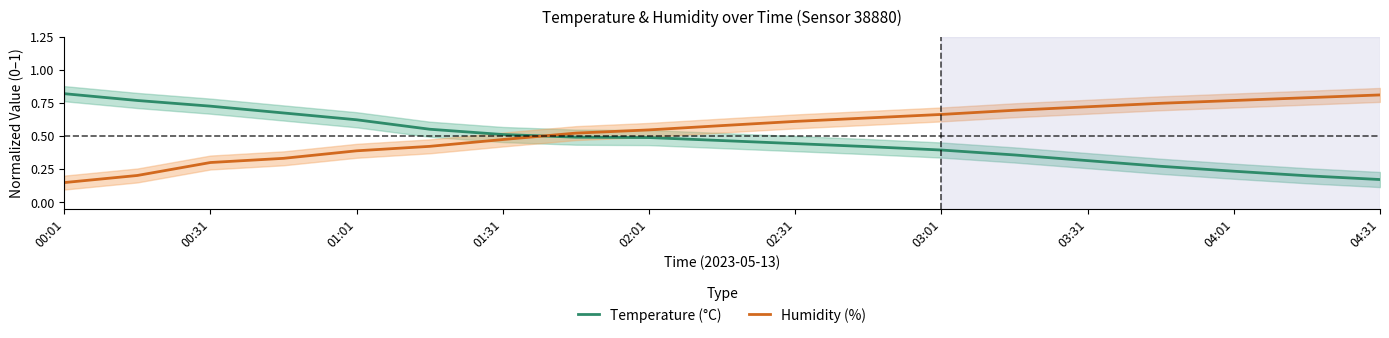

At which label does Humidity (%) reach its minimum?

00:01